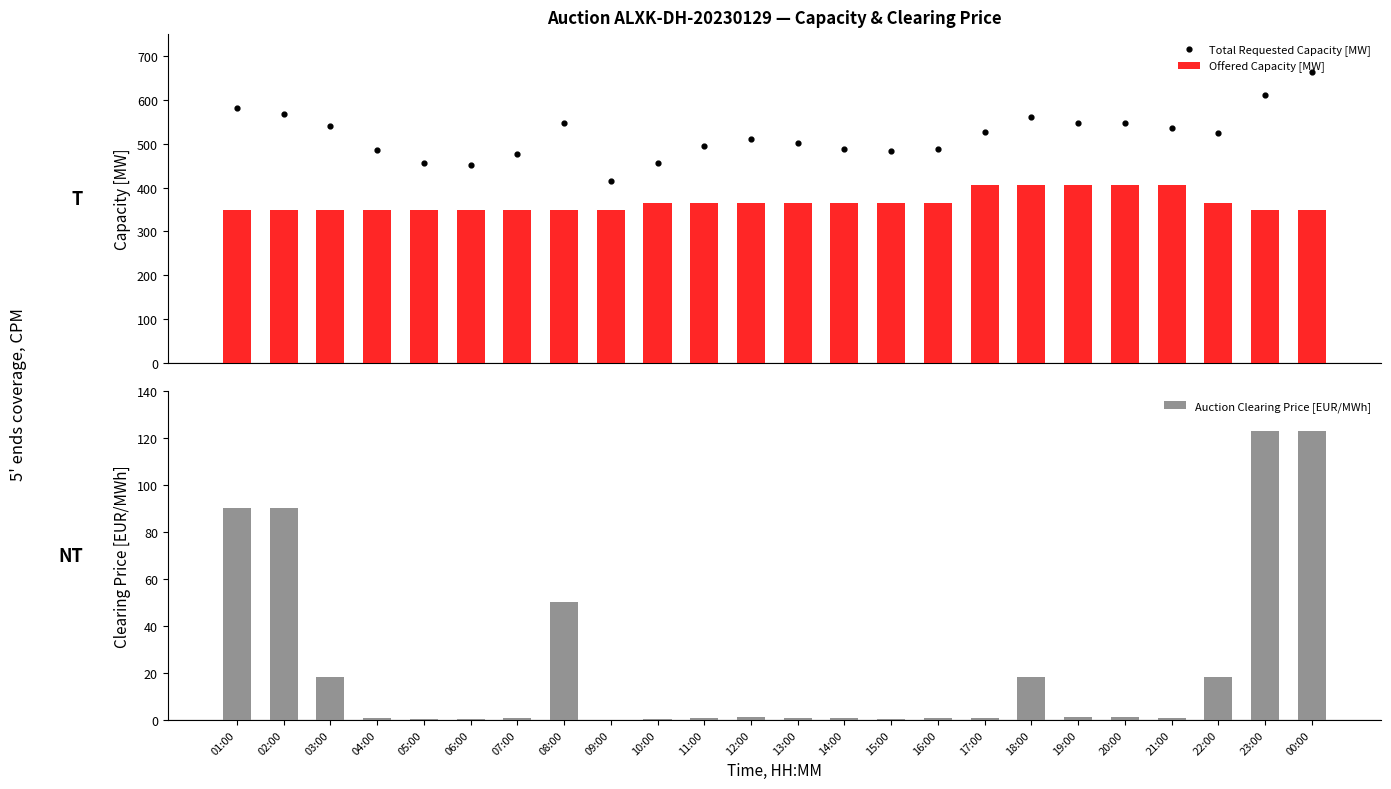

Which series contains the highest Y value?

Total Requested Capacity [MW]